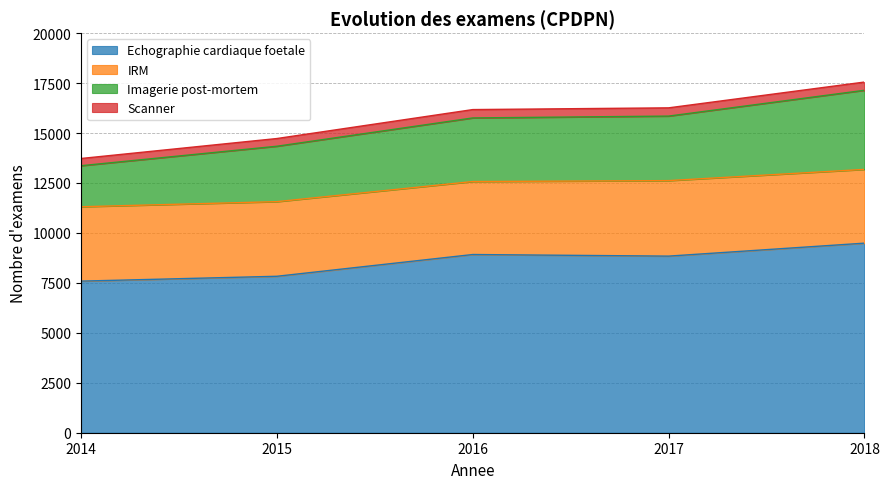

What is the maximum value for Echographie cardiaque foetale?

9489